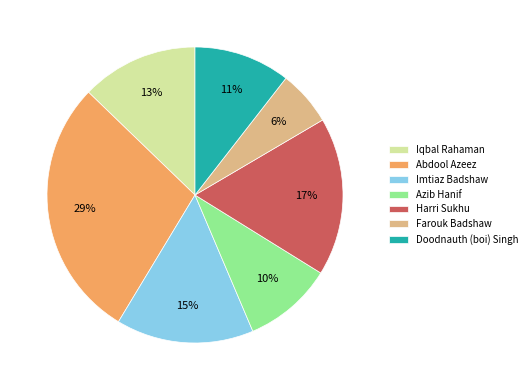

Which slice is the largest?

Abdool Azeez